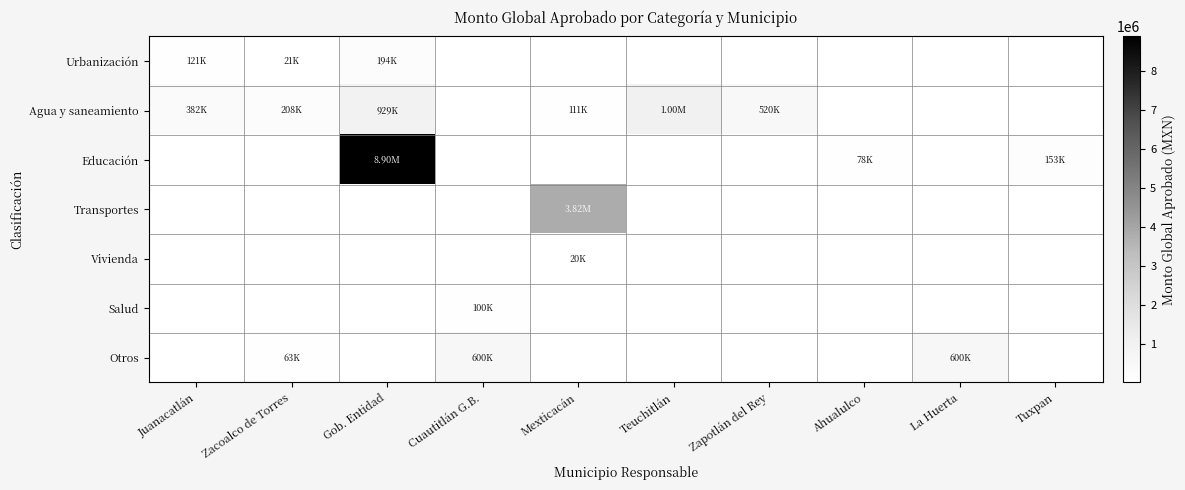

Which category has the highest value across all series?

Gob. Entidad